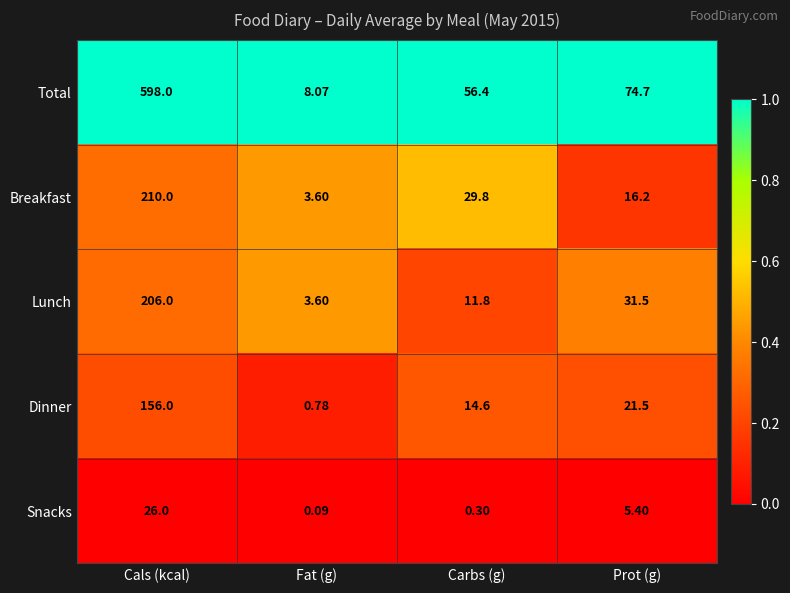

Which series has the largest range (max minus min)?

Total